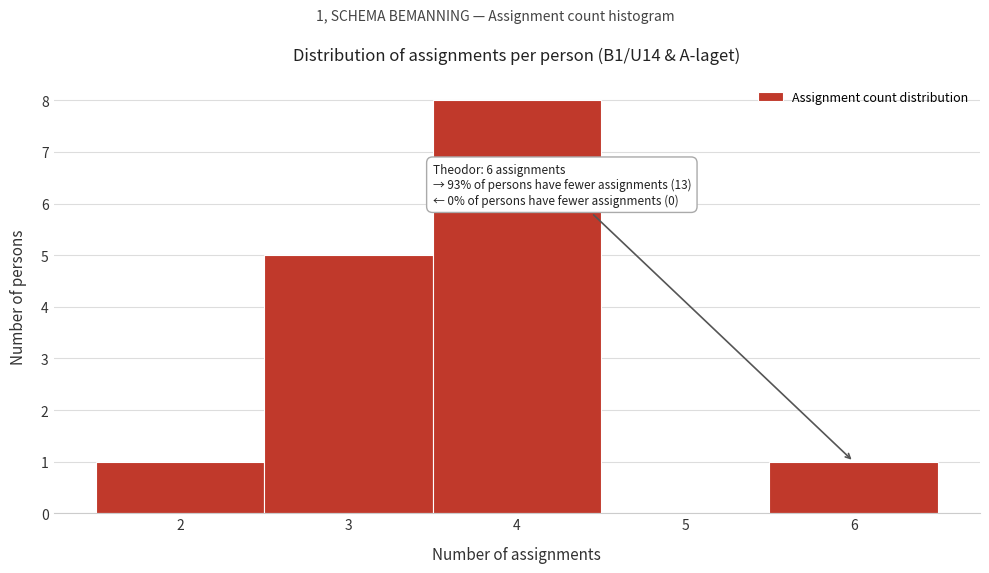

Which range on the x-axis has the tallest bar?

3.5 to 4.5